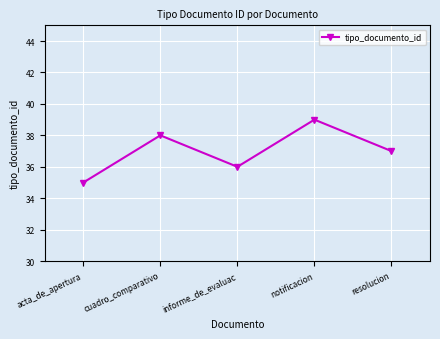

True or false: the data has more than 0 interior local peaks.

True